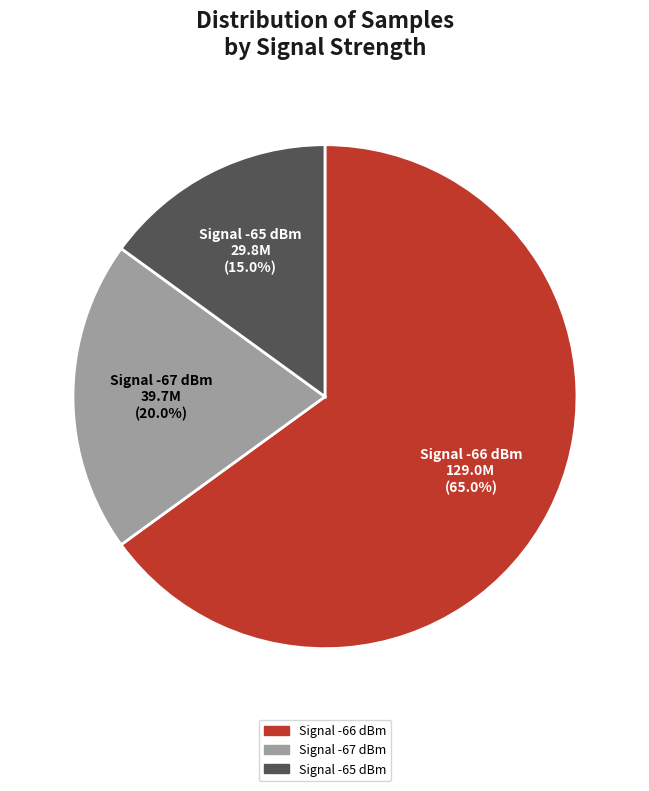

Does any single category account for the majority?

Yes